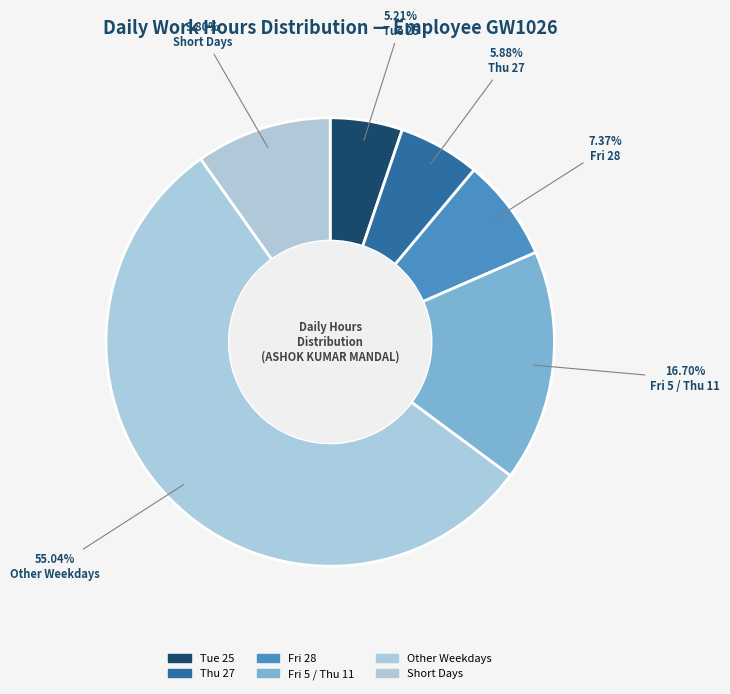

How many slices are in this pie chart?

6